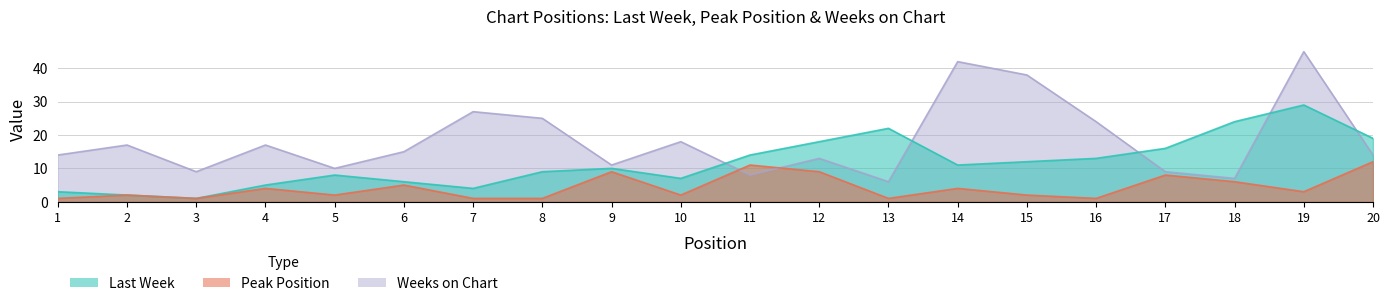

How many times do Weeks on Chart and Peak Position cross each other?

2